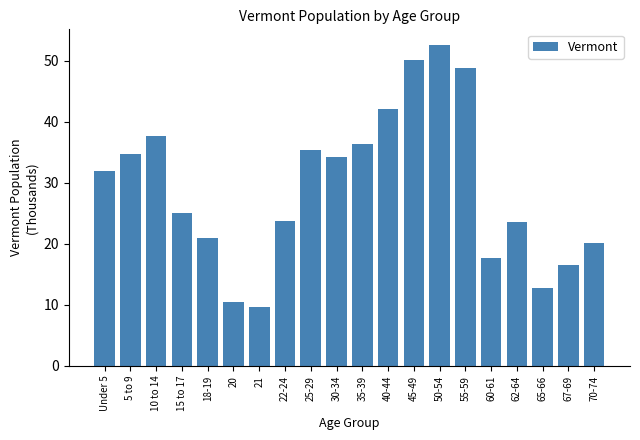

Does the chart contain stacked bars?

No